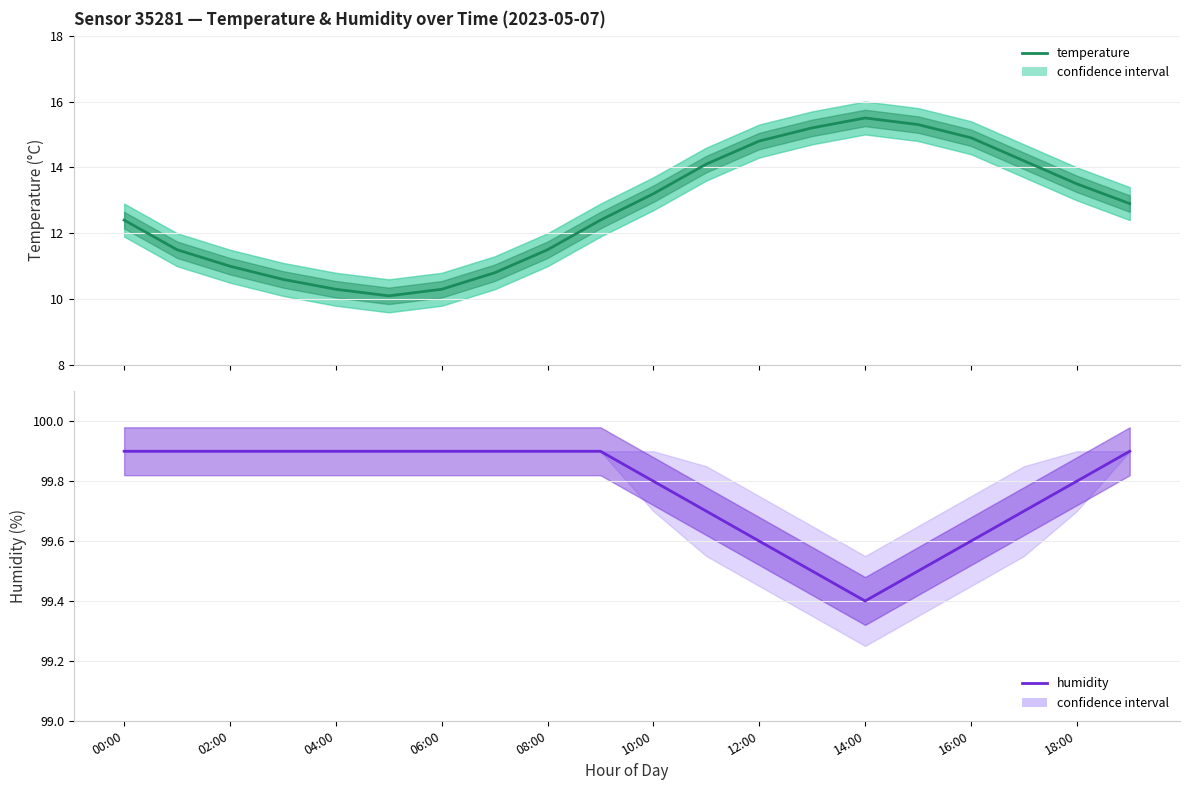

Which series has the widest spread of values?

temperature